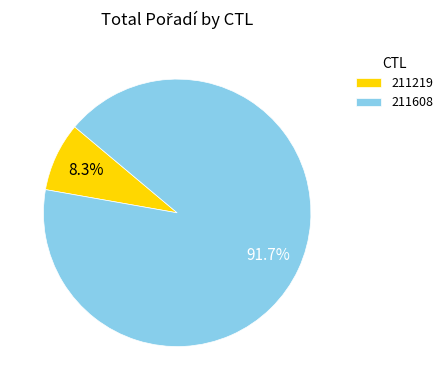

The 211219 slice represents 22% of the pie. True or false?

False